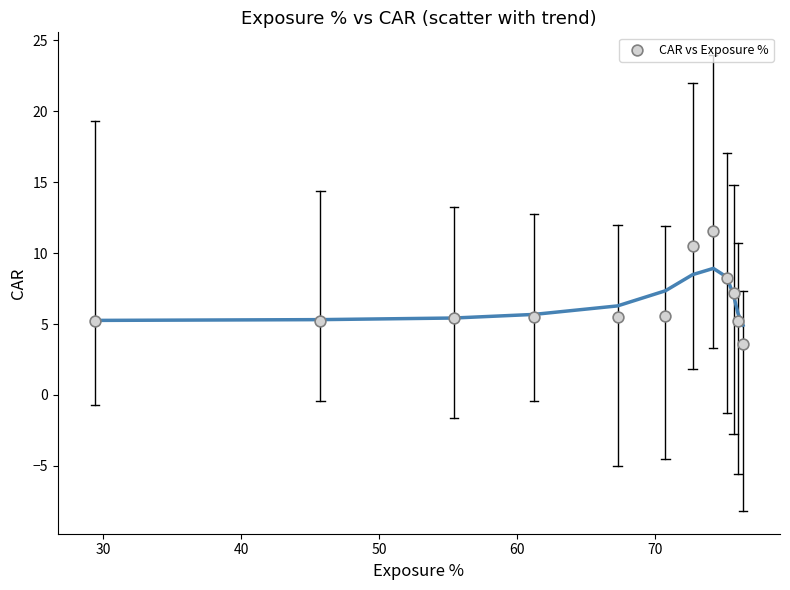

What is the range of X values (max minus min)?

47.0